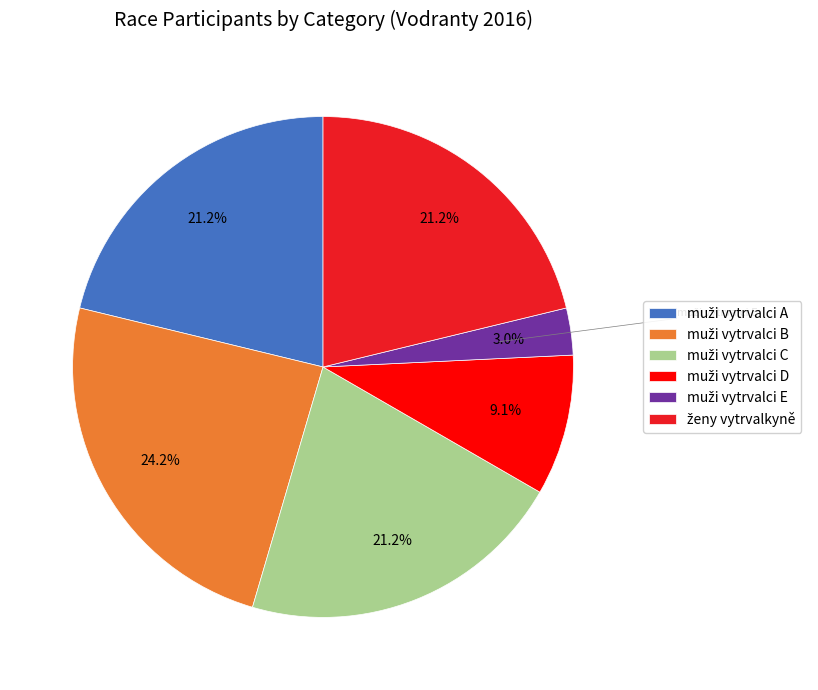

Is there a majority slice in this chart?

No